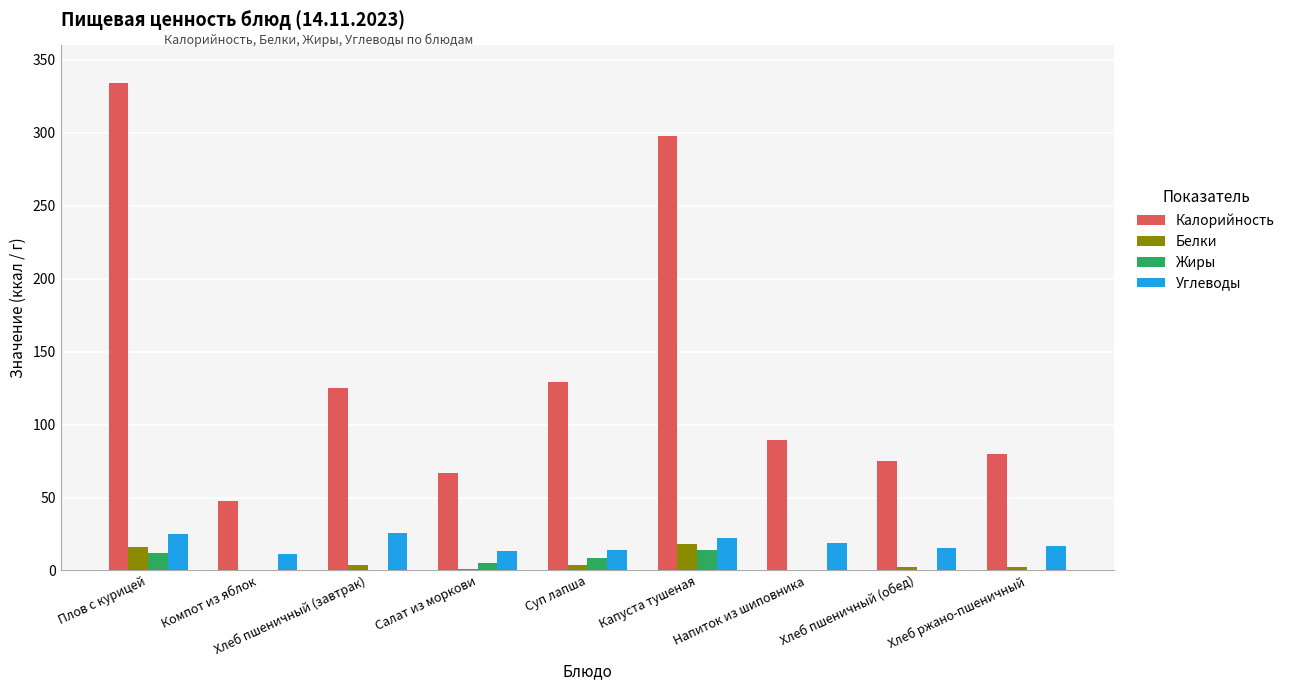

Is it true that Углеводы equals 42.4 at Хлеб пшеничный (завтрак)?

False